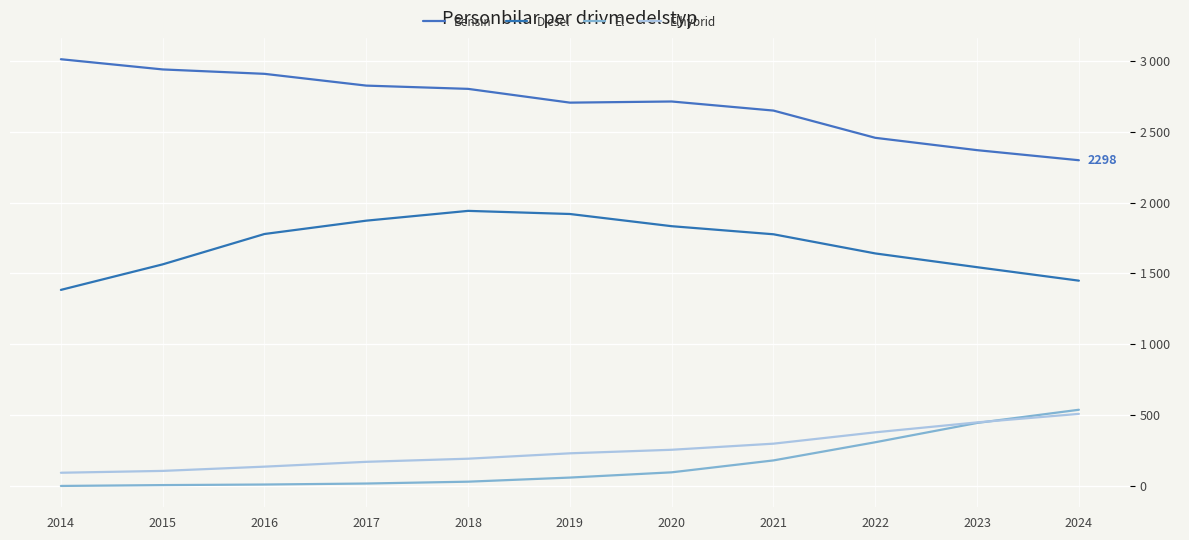

What is the greatest value displayed?

3010